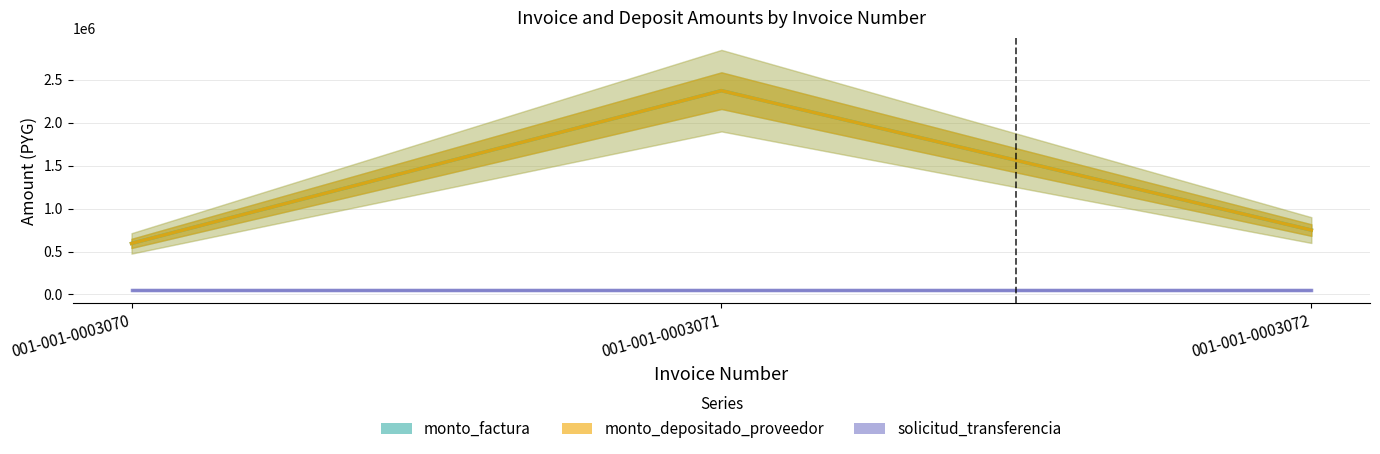

What is the sum of all solicitud_transferencia values?

153858